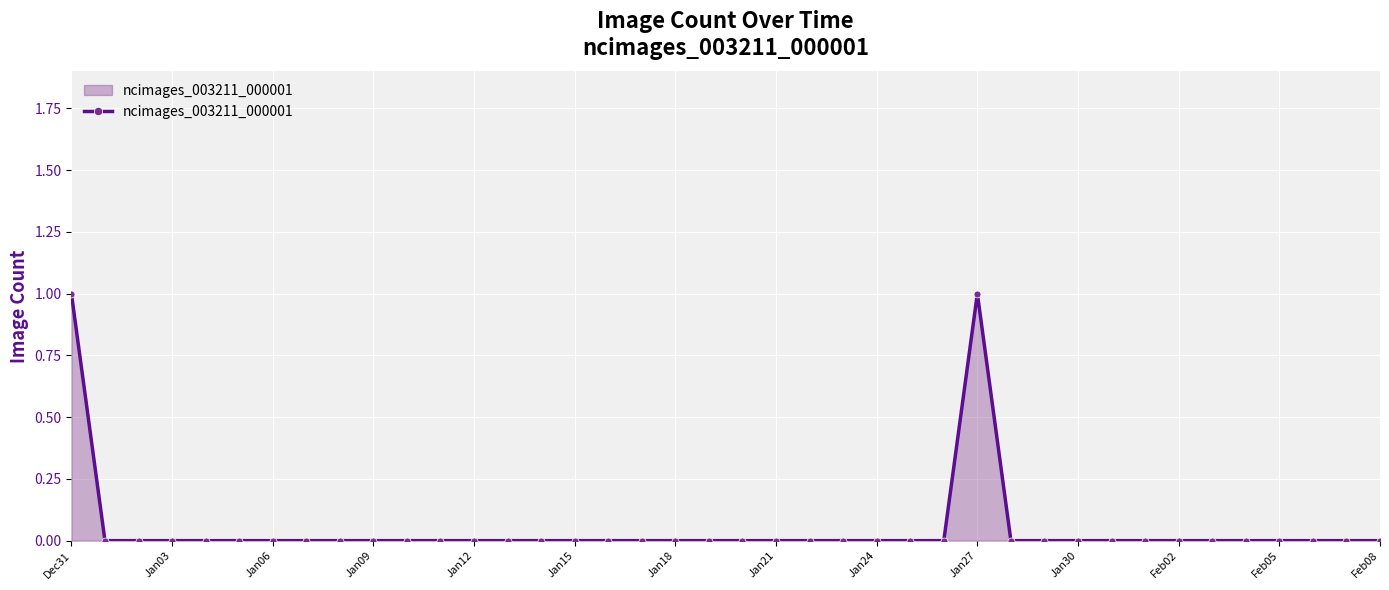

How many series are shown in this chart?

1